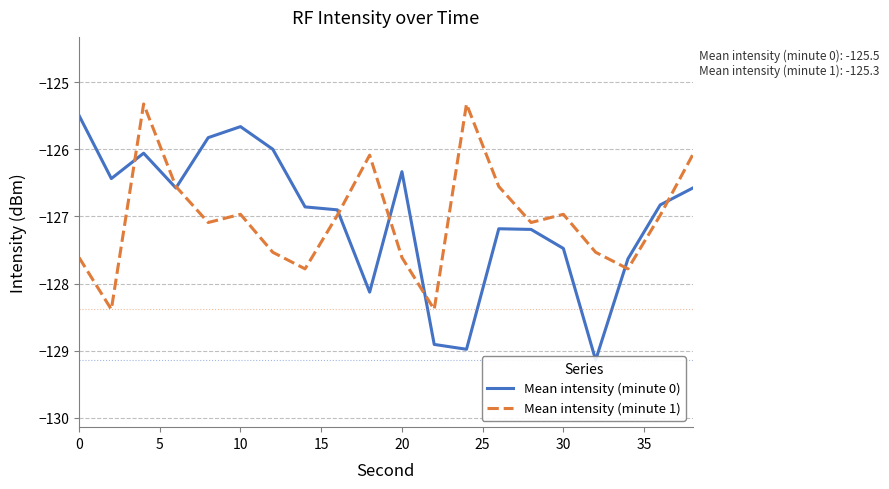

Which series has the largest range (max minus min)?

Mean intensity (minute 0)